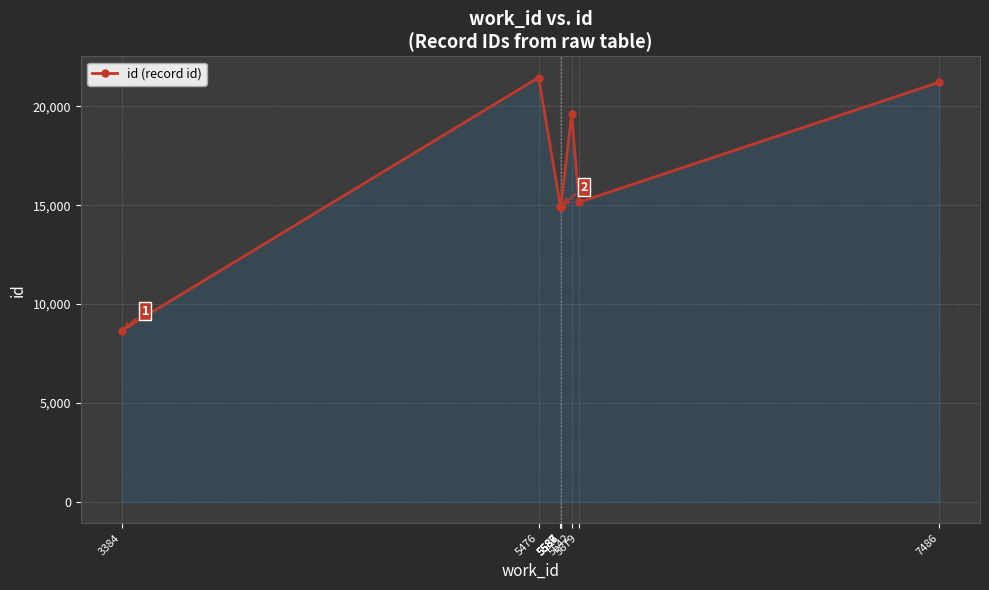

Rank the categories by value from lowest to highest.

3384, 5586, 5587, 5587, 5587, 5588, 5679, 5642, 7486, 5476